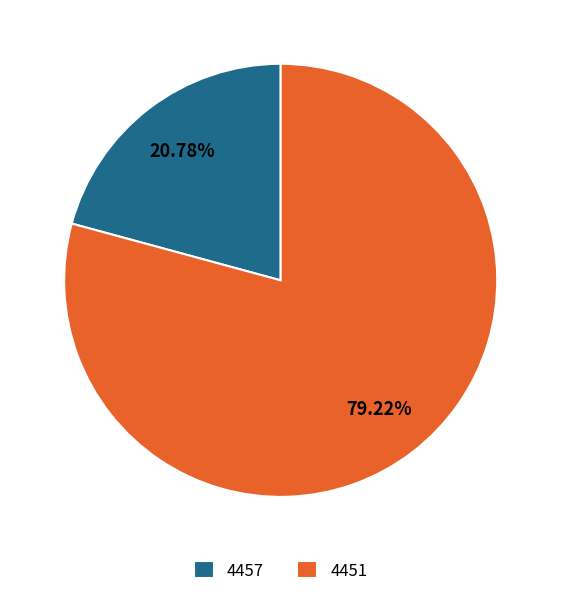

Do 4457 and 4451 together represent more than half of the pie?

Yes